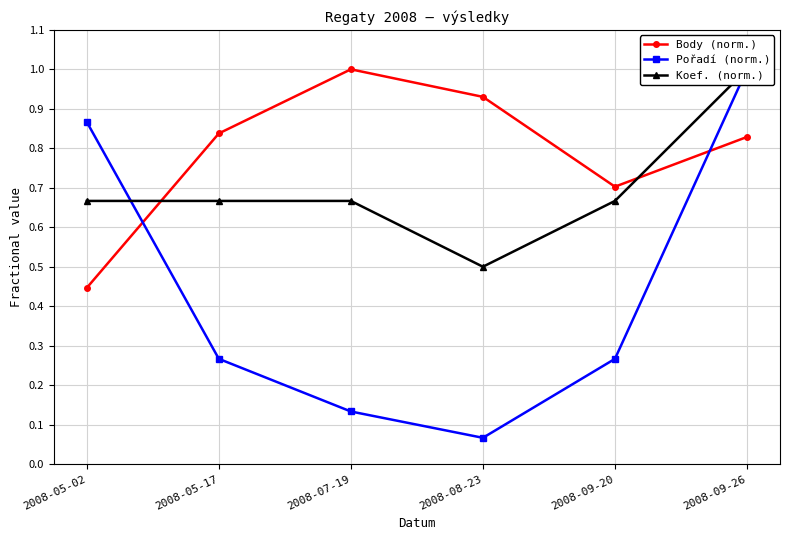

At which category does Body (norm.) reach its first local valley?

2008-09-20